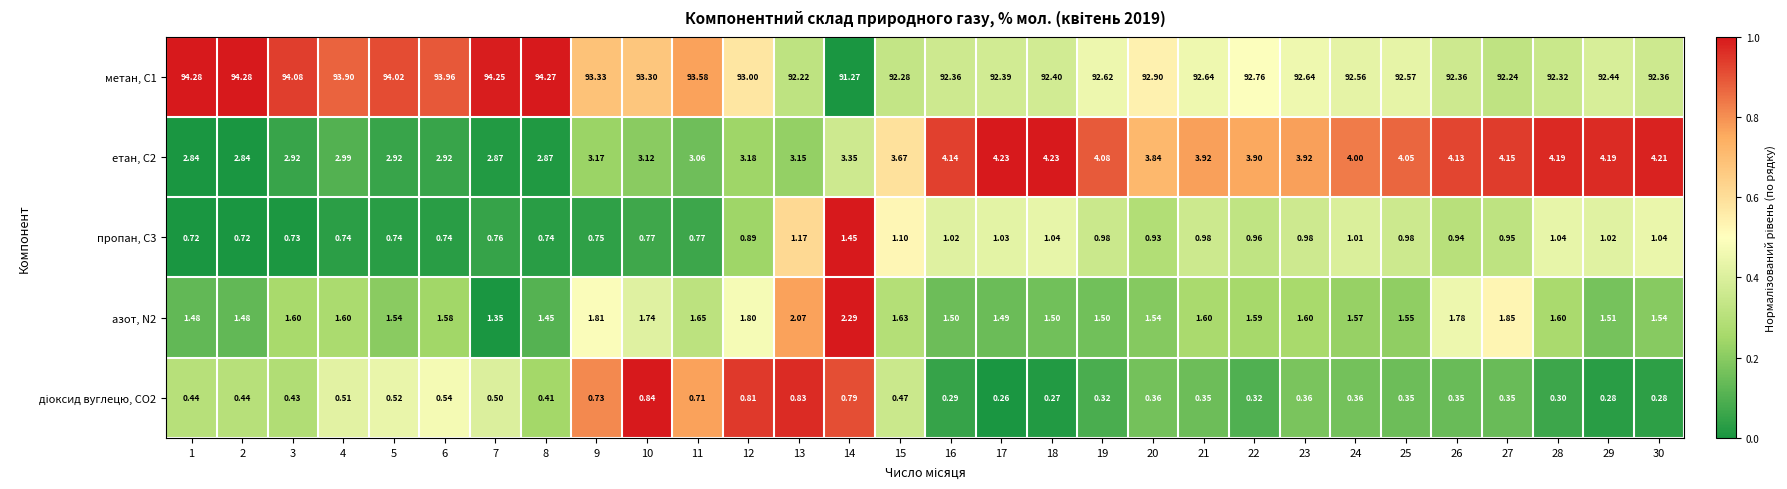

Count the number of data series in this chart.

5